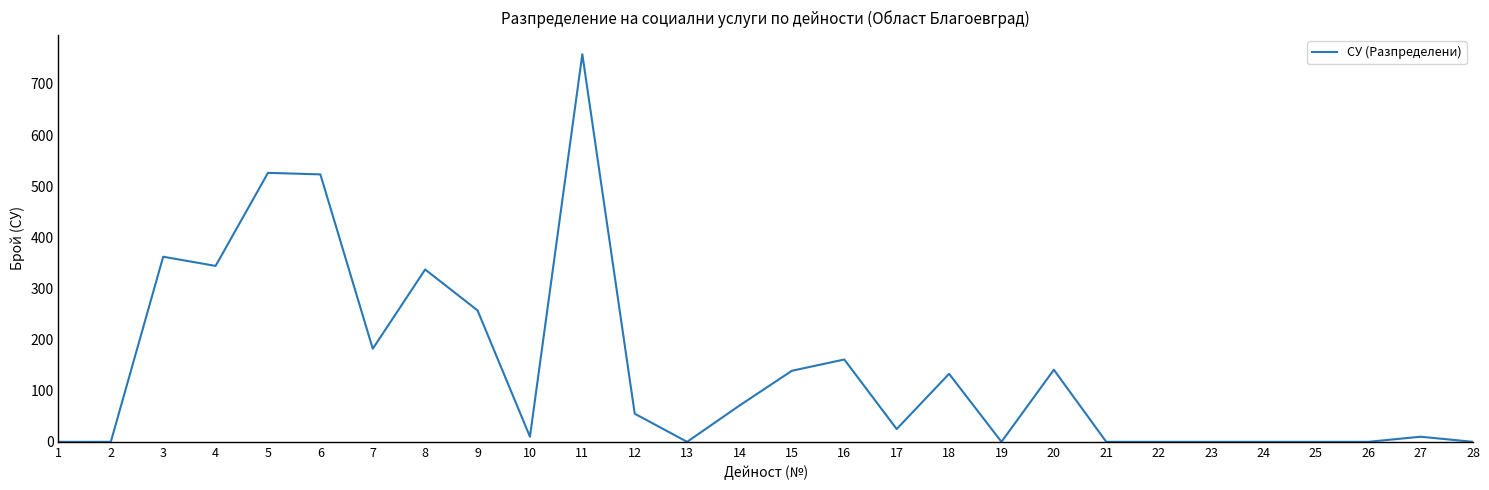

True or false: the data shows 0 at 28.

True